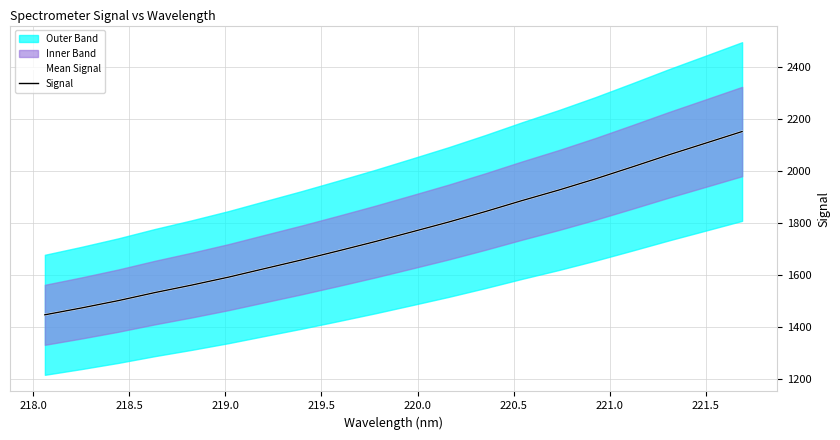

What is the average value of the Mean Signal series?

1767.2